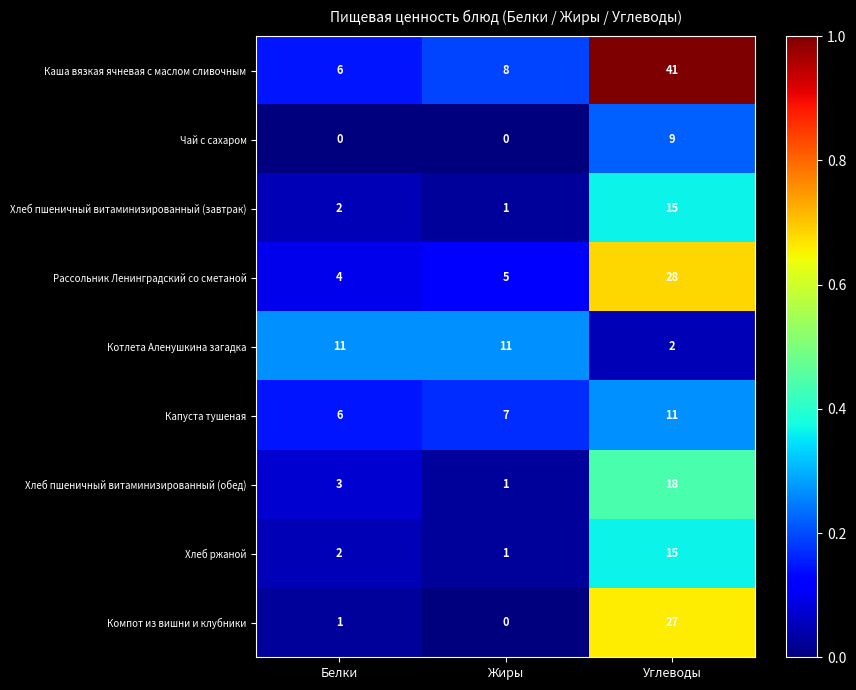

At which category is the sum across all series the highest?

Углеводы